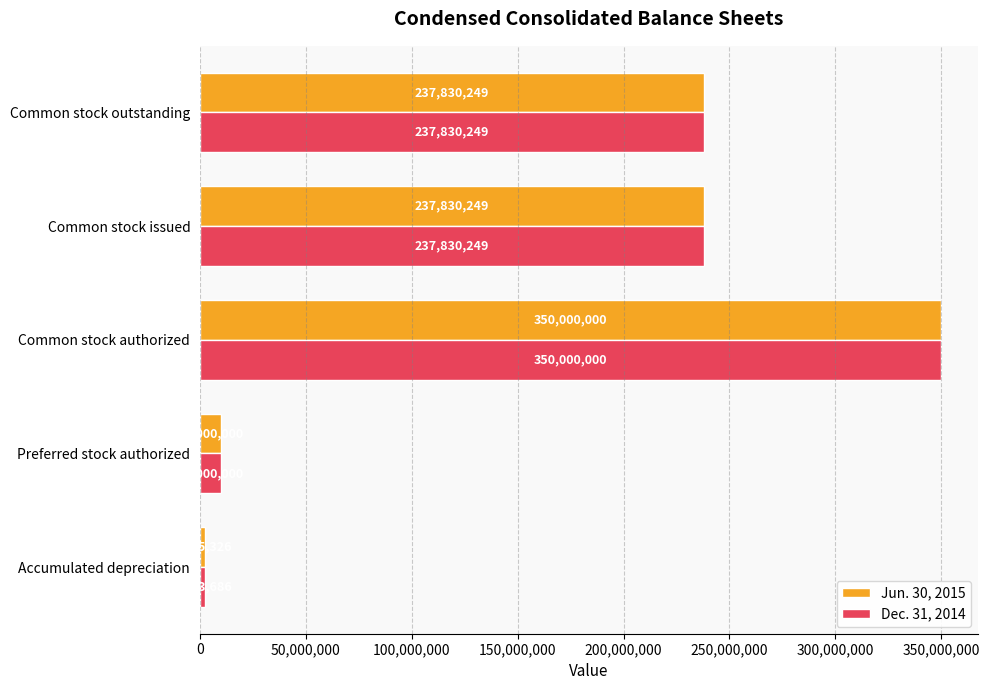

Which series has the largest total across all categories?

Jun. 30, 2015